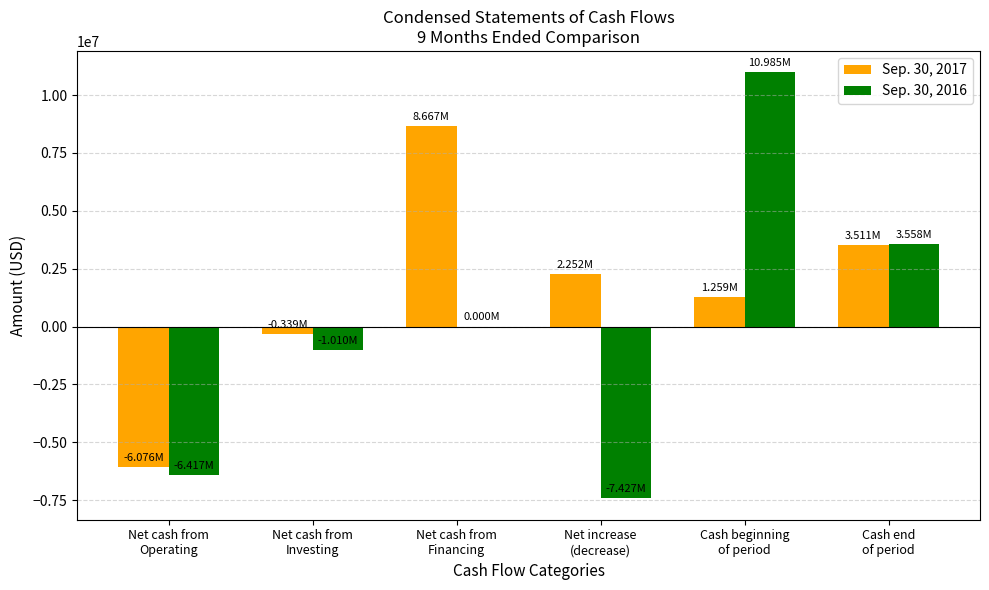

Which series has the largest total across all categories?

Sep. 30, 2017